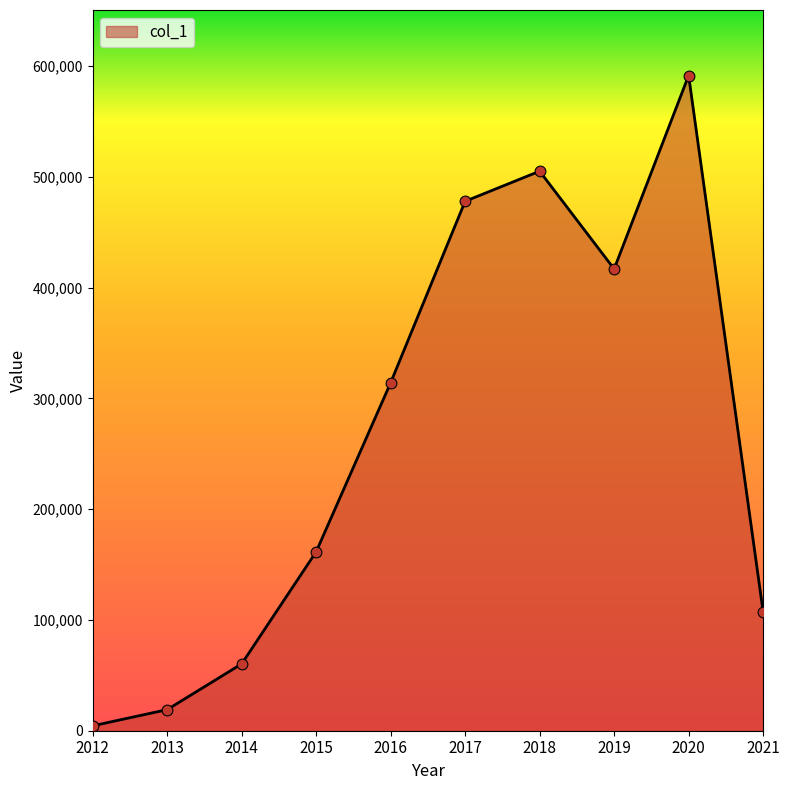

What is the change in value from 2016 to 2019?

+102688